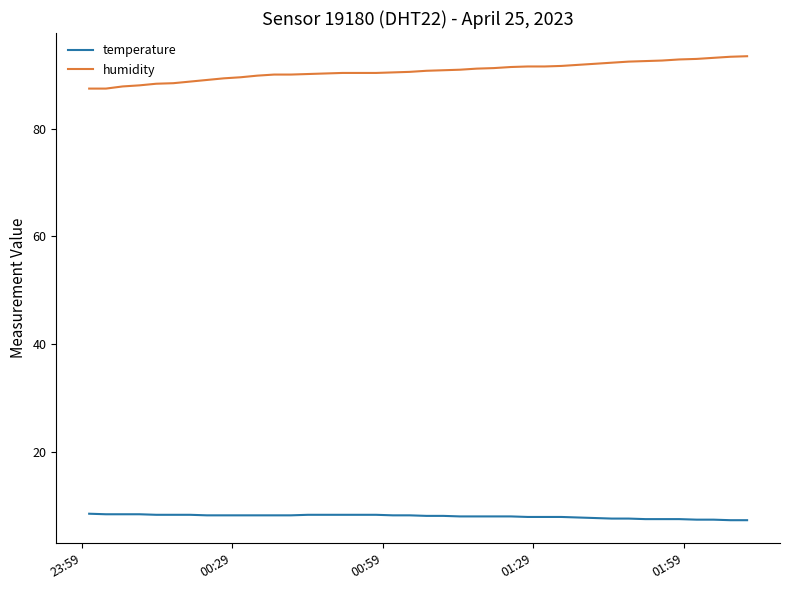

Which series has the largest total across all categories?

humidity